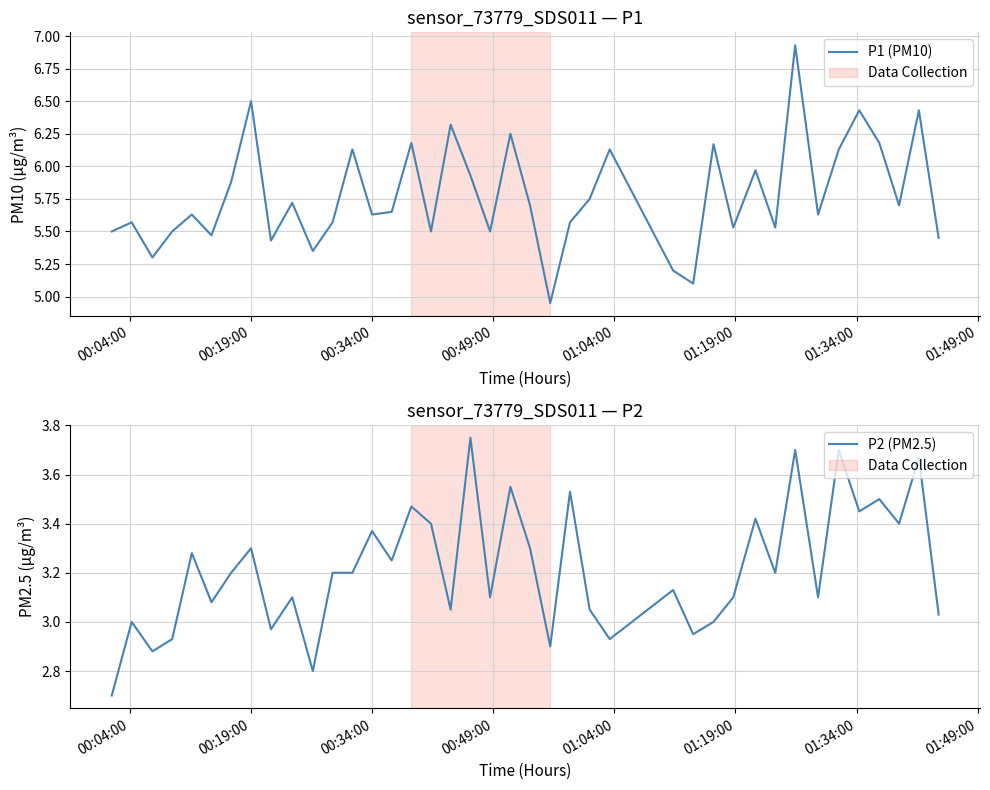

What is the lowest value of the P2 (PM2.5) series?

2.7